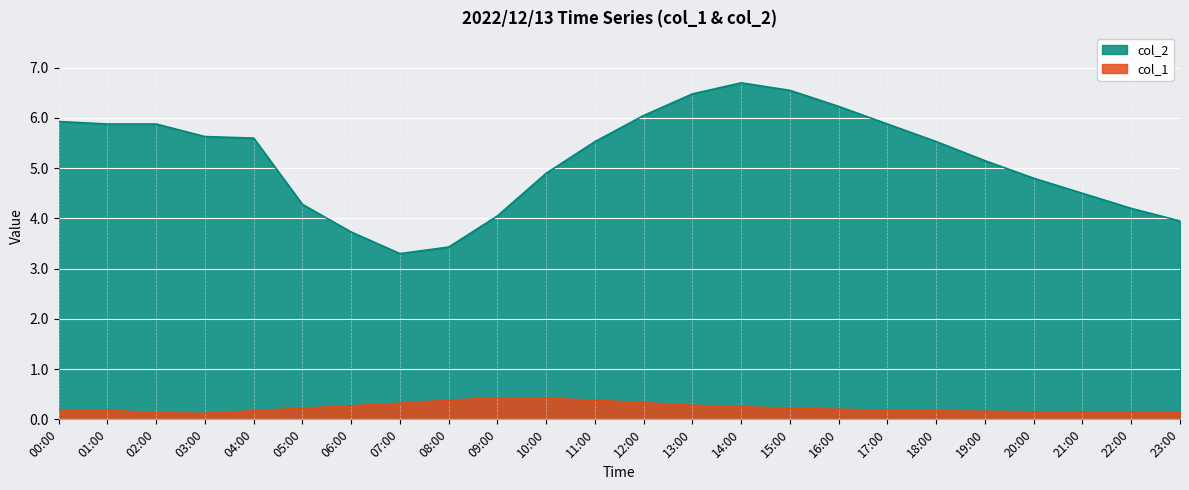

Reading left to right, transcribe all the data shown in this chart.

col_2: 5.9	5.9	5.9	5.6	5.6	4.3	3.7	3.3	3.4	4.0	4.9	5.5	6.0	6.5	6.7	6.5	6.2	5.9	5.5	5.2	4.8	4.5	4.2	4.0
col_1: 0.2	0.2	0.1	0.1	0.2	0.2	0.3	0.3	0.4	0.4	0.4	0.4	0.3	0.3	0.2	0.2	0.2	0.2	0.2	0.2	0.1	0.1	0.1	0.1